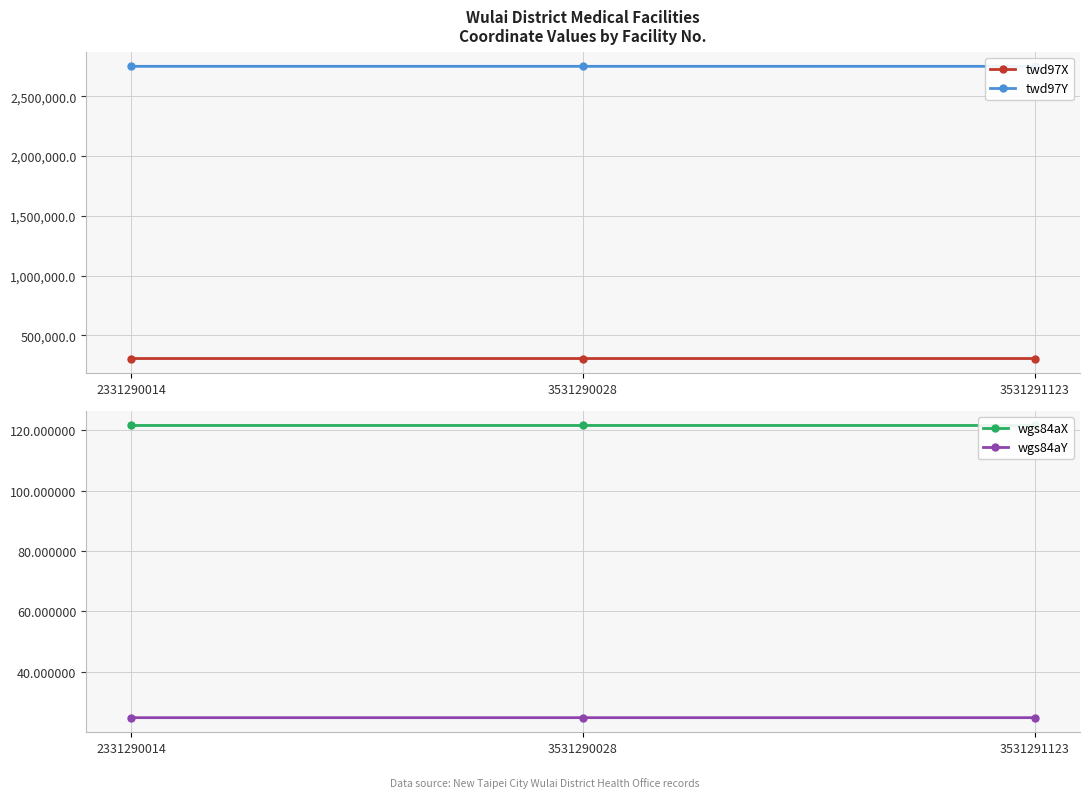

What is the sum of the wgs84aY values at 3531291123 and 3531290028?

49.7